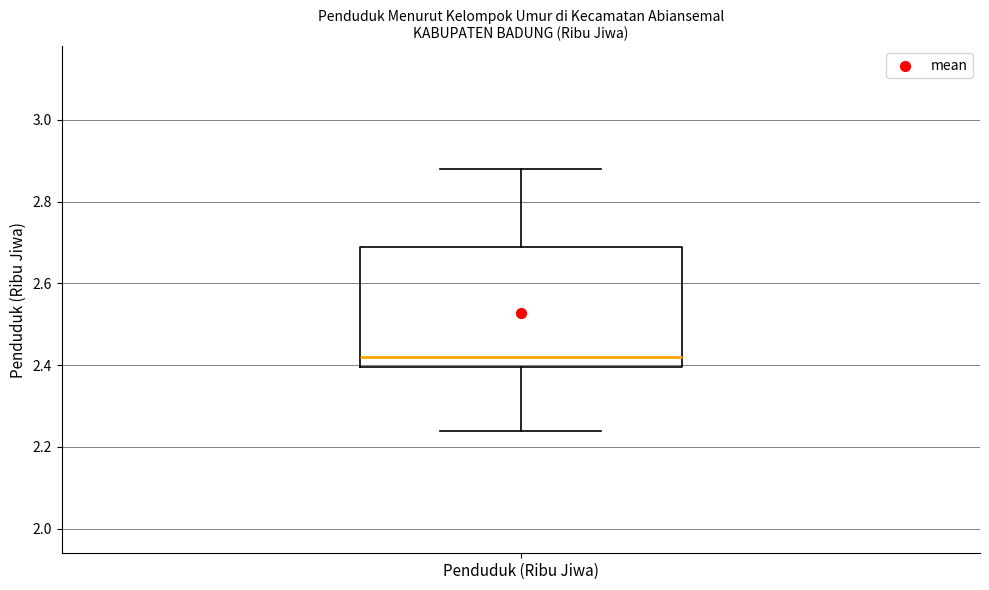

Transcribe this box plot: give where the median line is, the range the box spans, and where the two whiskers end, as read against the y-axis. The values are not printed on the chart, so give them approximately, as read against the axis.

median 2.42, box 2.40 to 2.70, whiskers 2.24 to 2.88